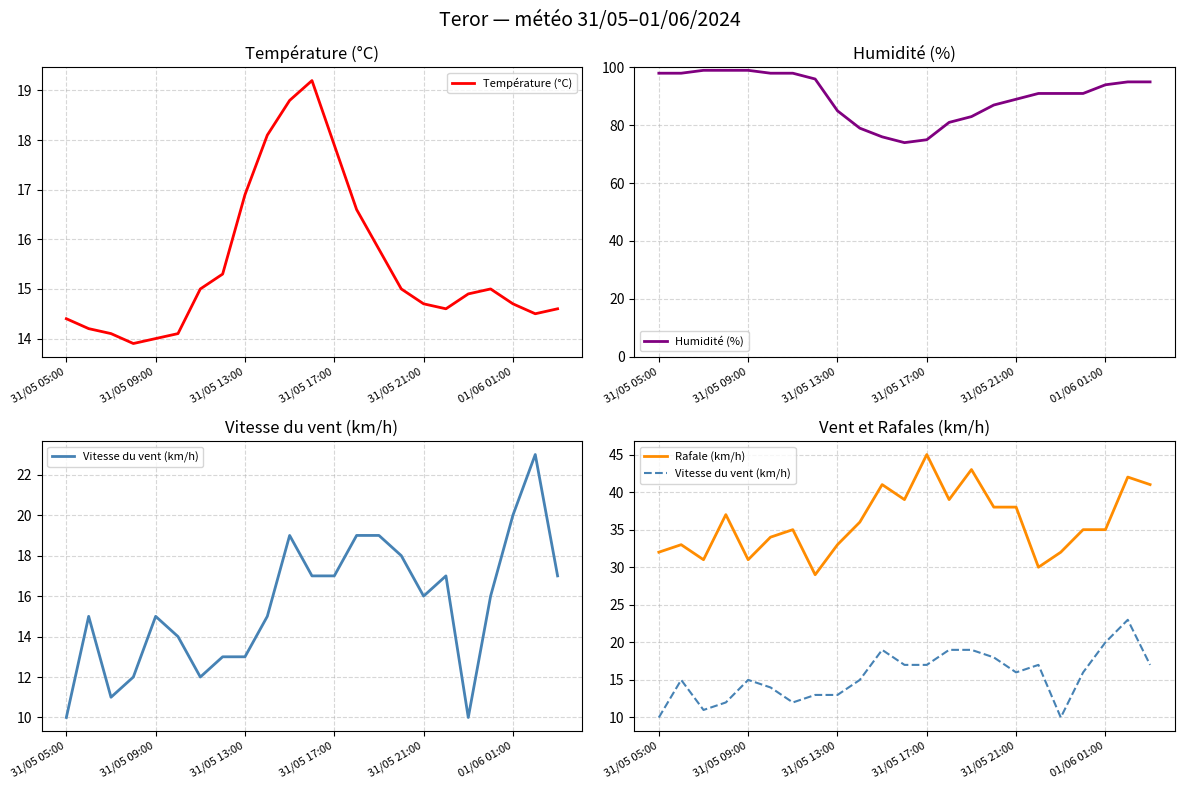

What is the lowest value of the Température (°C) series?

13.9